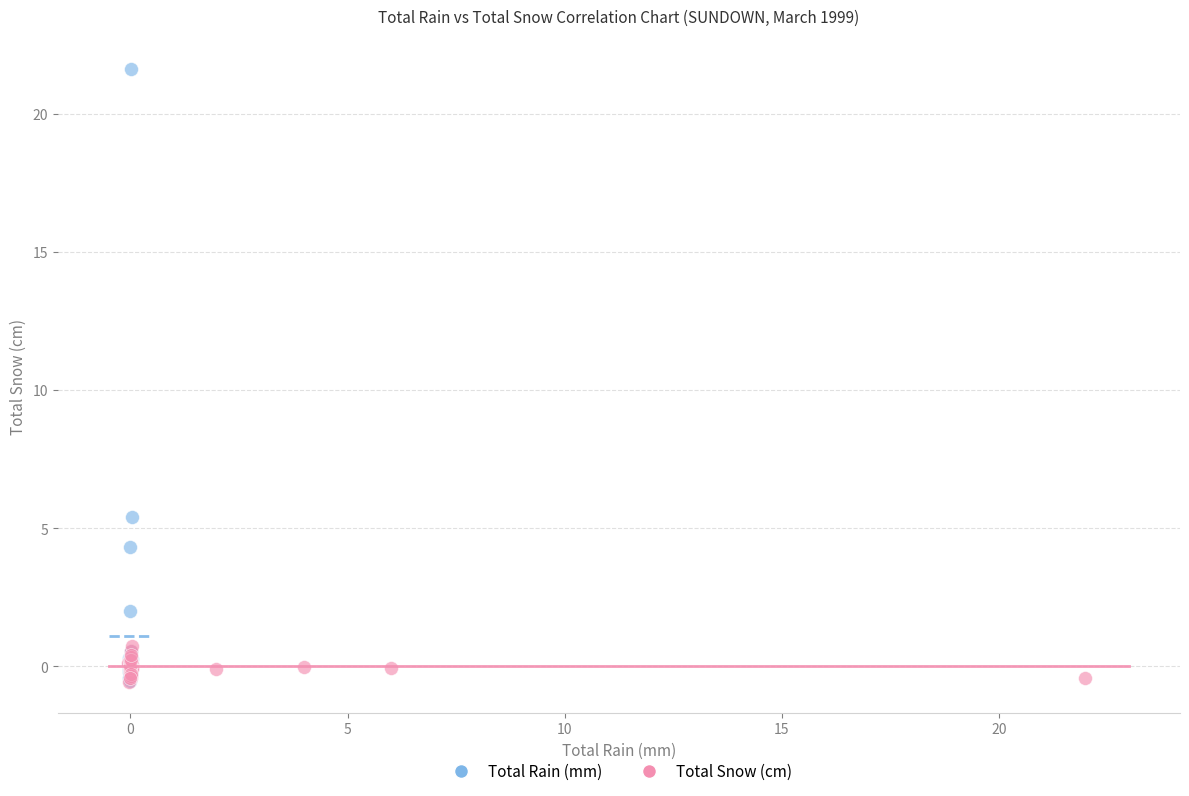

What are all the series names shown in the legend?

Total Rain (mm), Total Snow (cm)